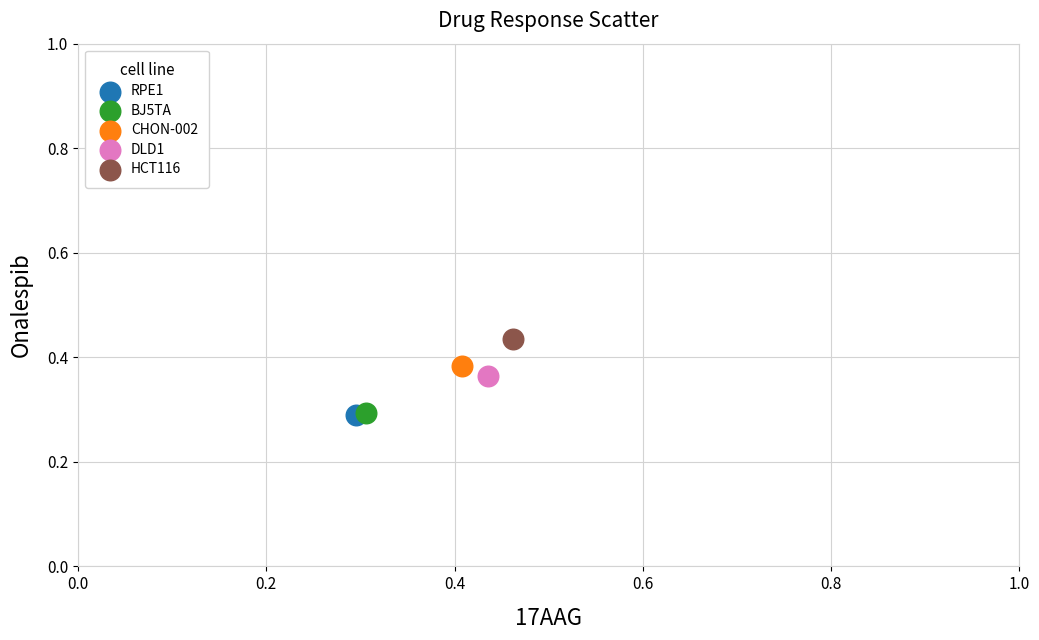

What are all the series names shown in the legend?

RPE1, BJ5TA, CHON-002, DLD1, HCT116